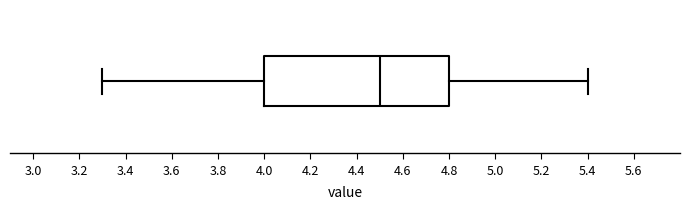

Where is the right edge of the box on the x-axis? The values are not printed on the chart, so give them approximately, as read against the axis.

4.8